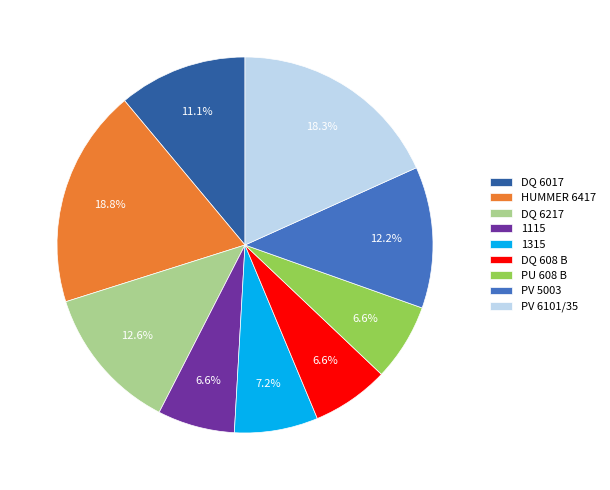

Which category has the biggest portion of the pie?

HUMMER 6417